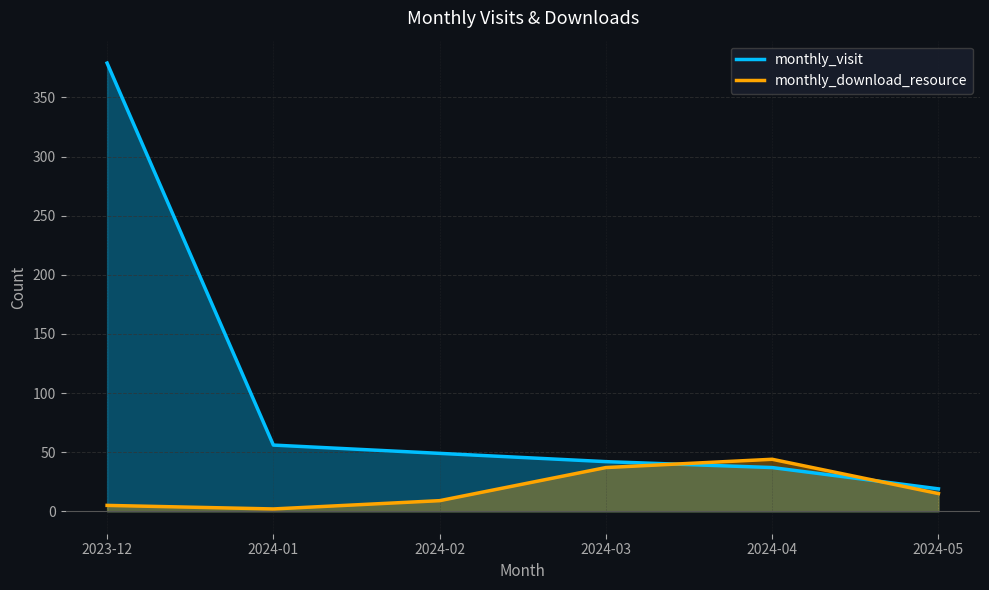

What are all the series names shown in the legend?

monthly_visit, monthly_download_resource